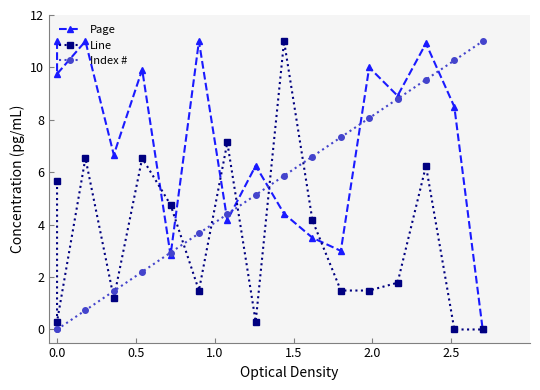

True or false: Line has more than 0 points higher than both neighbors.

True